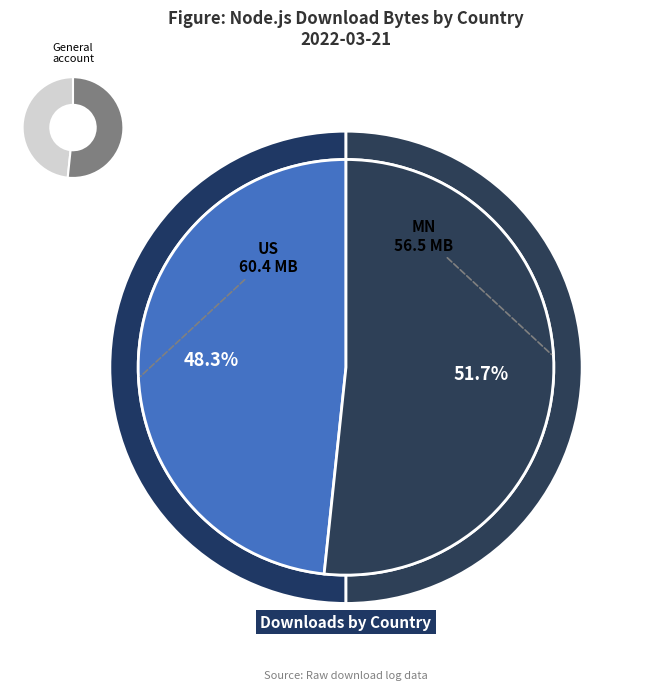

Does any single category account for the majority?

Yes